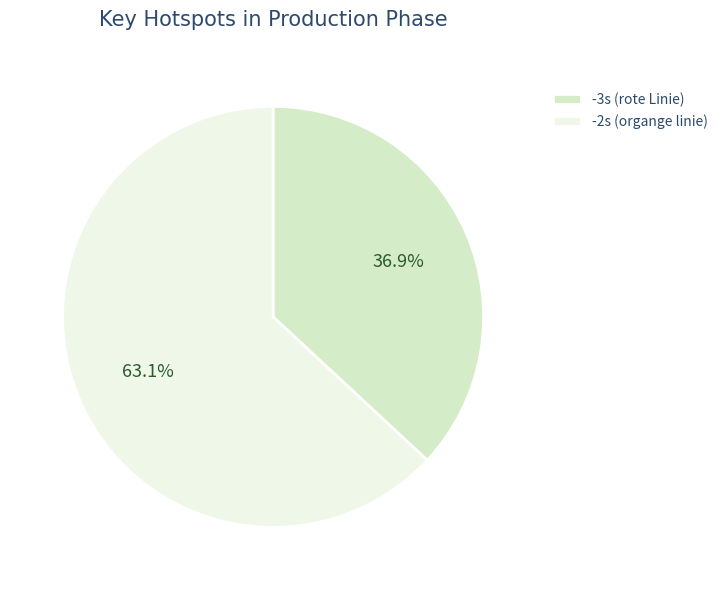

Between -3s (rote Linie) and -2s (organge linie), which is larger?

-2s (organge linie)